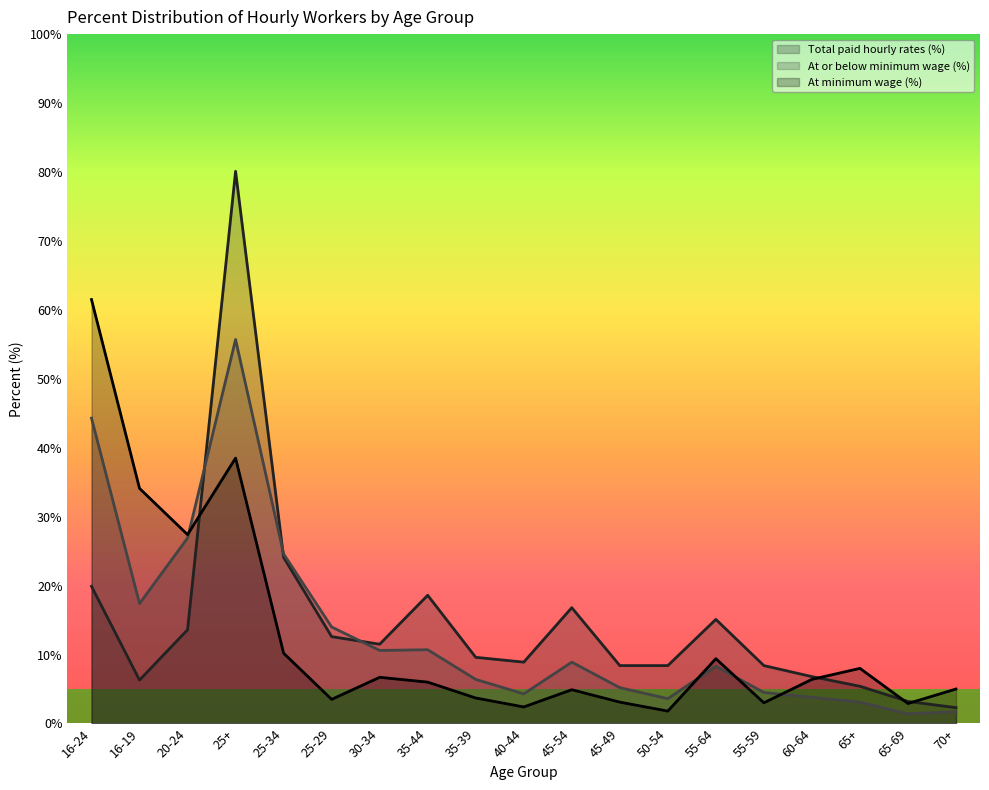

At which label does Total paid hourly rates (%) first exceed 9?

16-24